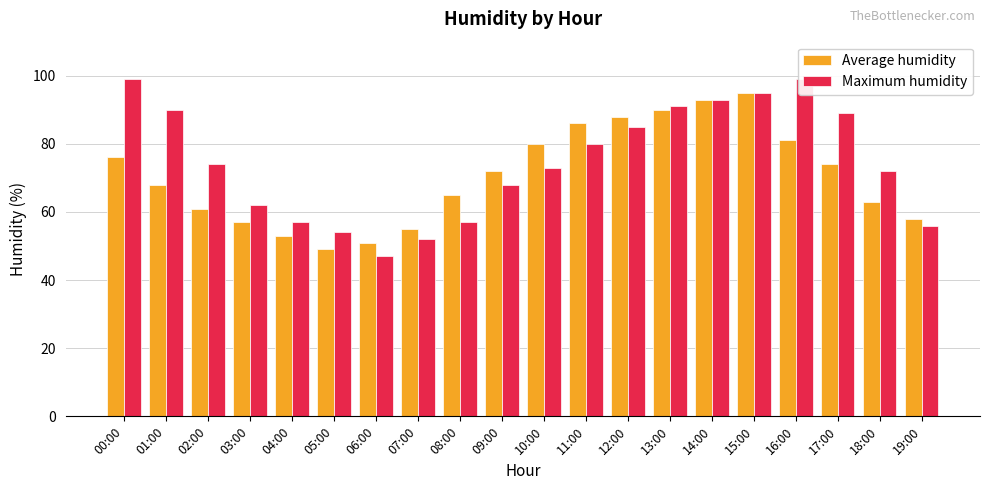

Reading left to right, list all the values displayed in this chart.

Average humidity: 76	68	61	57	53	49	51	55	65	72	80	86	88	90	93	95	81	74	63	58
Maximum humidity: 99	90	74	62	57	54	47	52	57	68	73	80	85	91	93	95	99	89	72	56